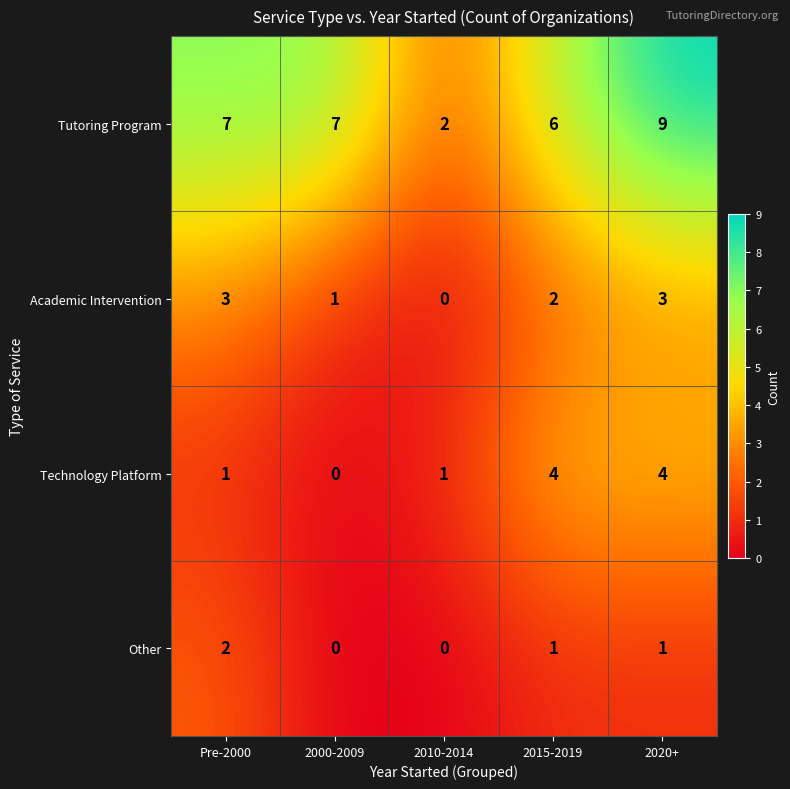

What is the maximum value for Tutoring Program?

9